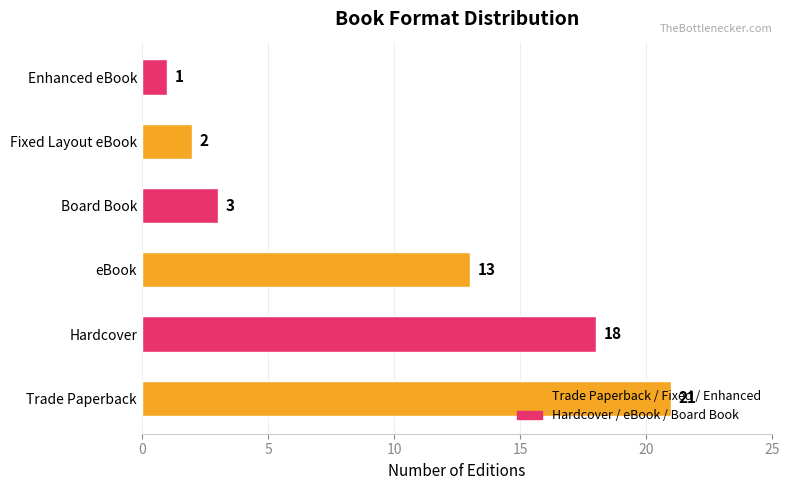

The value at Trade Paperback is 21. True or false?

True